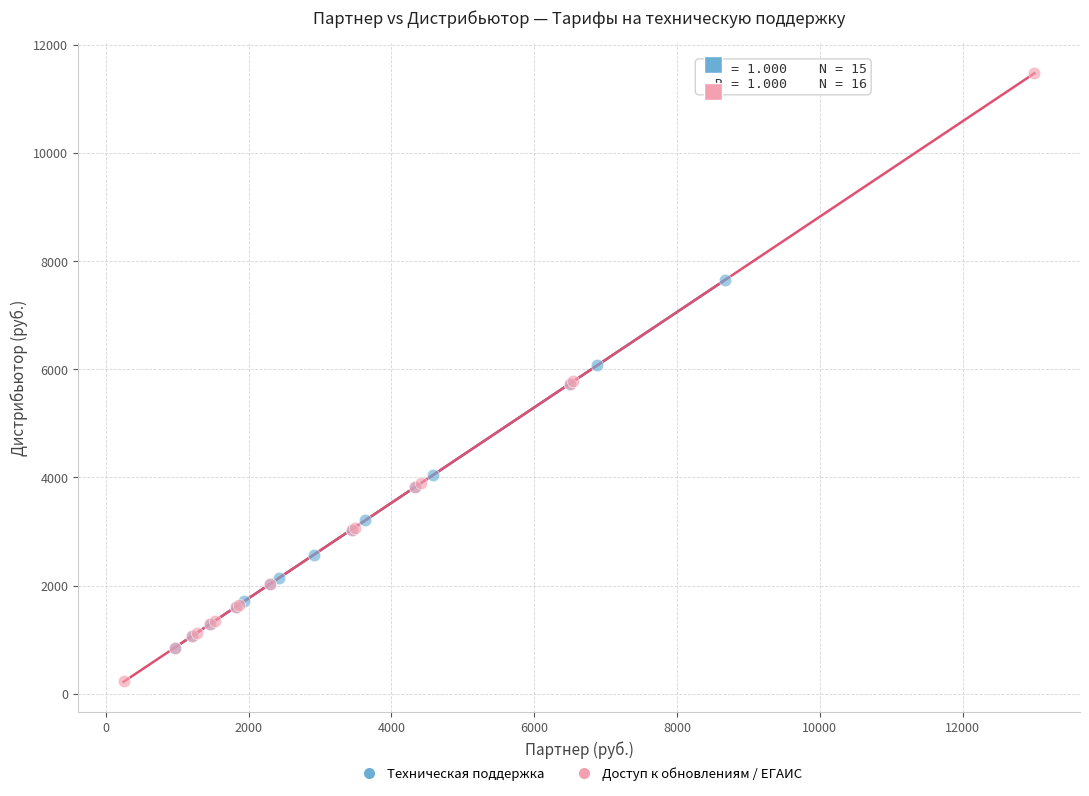

Which series has the widest spread of Y values?

Доступ к обновлениям / ЕГАИС